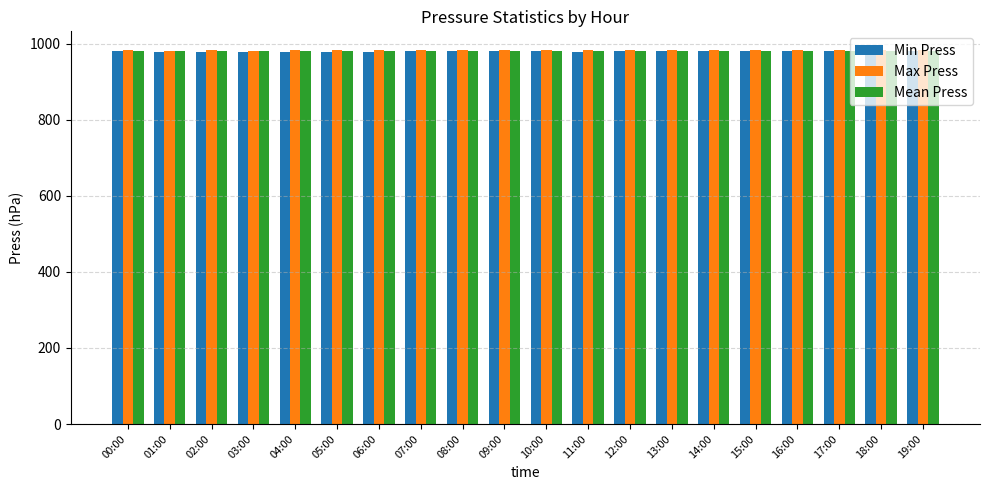

Does the chart contain stacked bars?

No